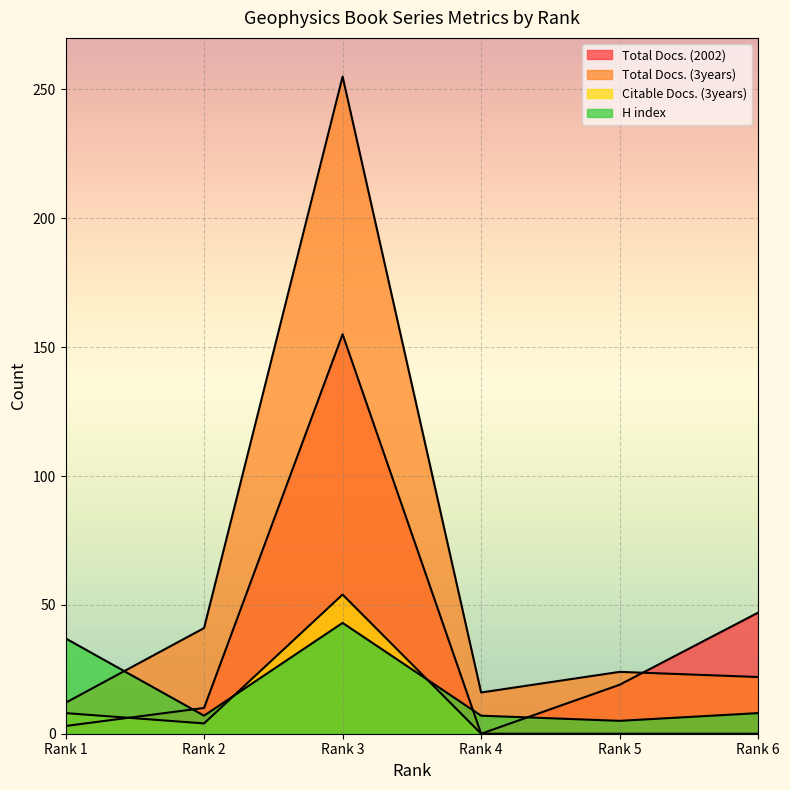

What is the difference between the highest and lowest values at Rank 2?

37